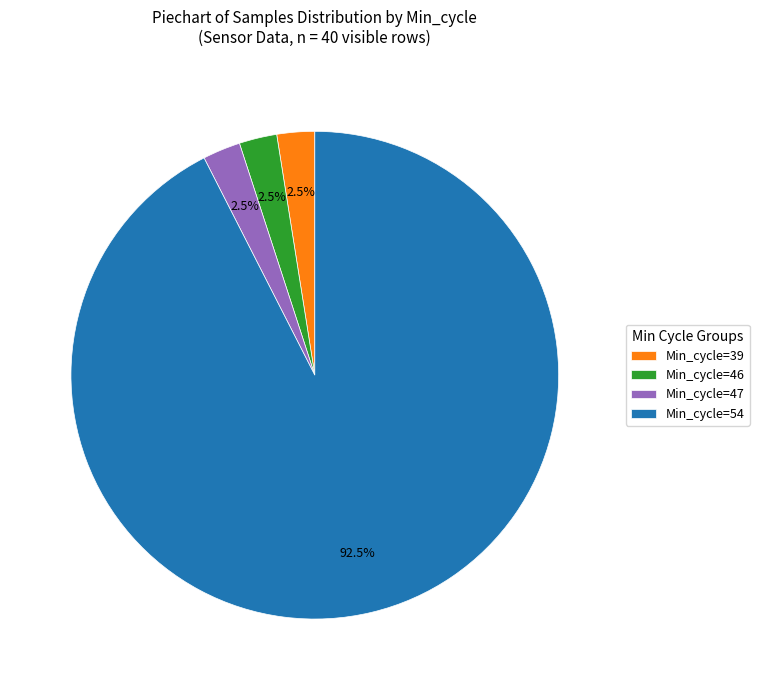

Between Min_cycle=39 and Min_cycle=54, which is larger?

Min_cycle=54